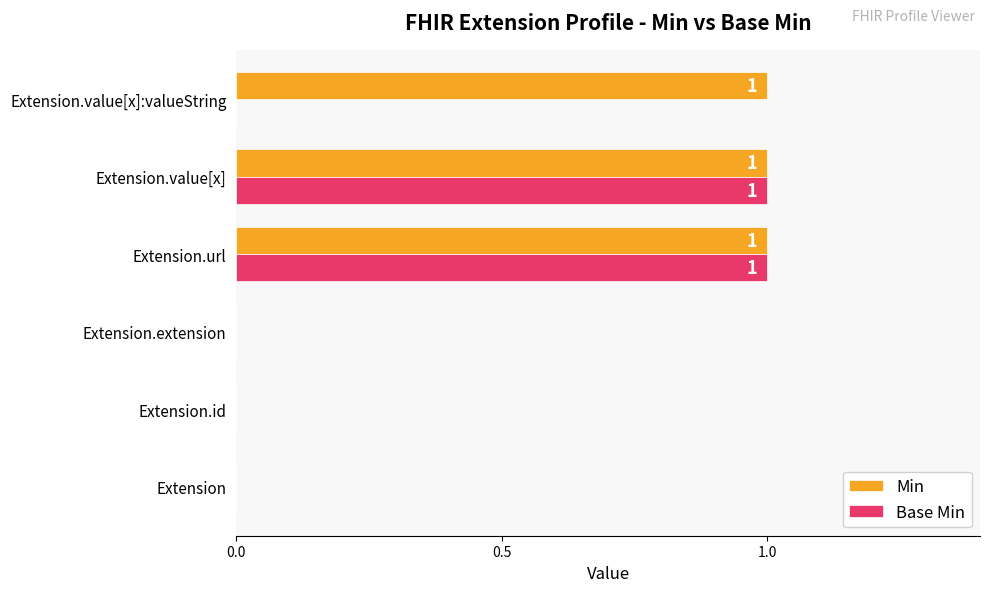

Is it true that Min equals 2 at Extension.value[x]?

False